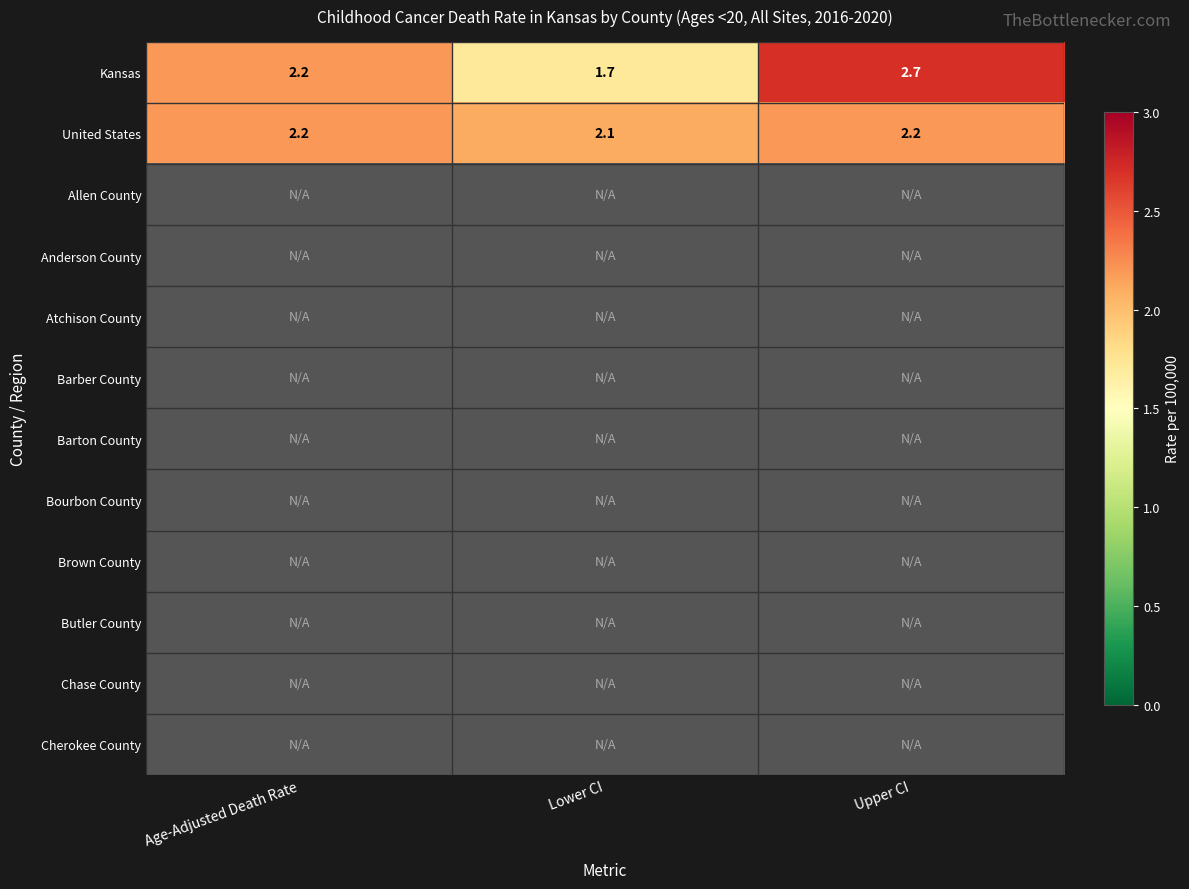

At which label does United States reach its minimum?

Lower CI